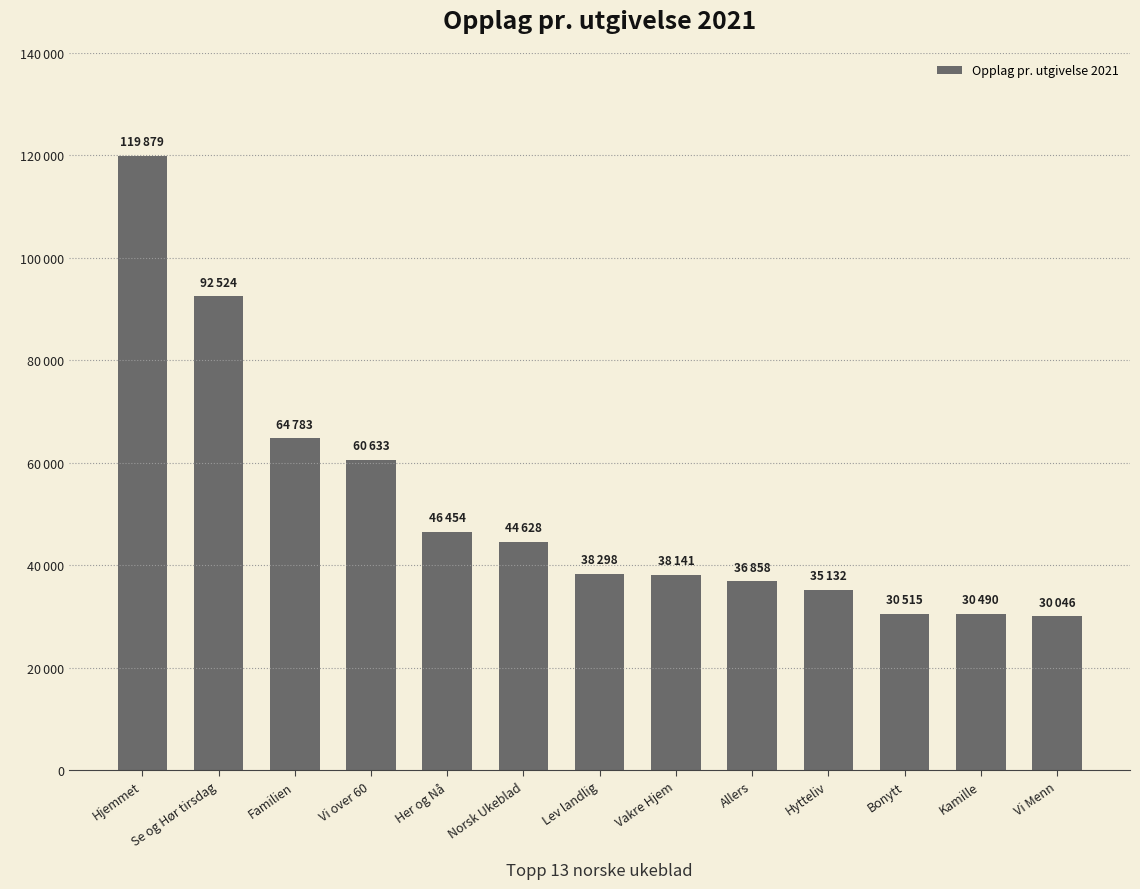

Reading right to left, what are all the values shown in this chart?

30046.3	30490.5	30514.9	35132.4	36857.7	38140.8	38298.3	44628.1	46453.9	60633.3	64783.4	92523.6	119878.6